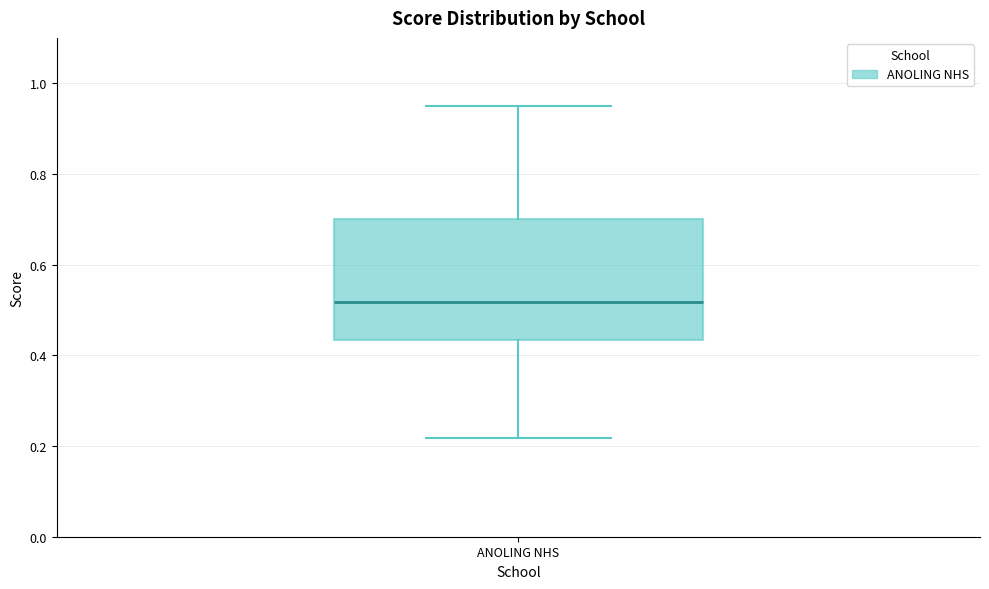

Transcribe this box plot: give where the median line is, the range the box spans, and where the two whiskers end, as read against the y-axis. The values are not printed on the chart, so give them approximately, as read against the axis.

median 0.52, box 0.44 to 0.70, whiskers 0.22 to 0.96